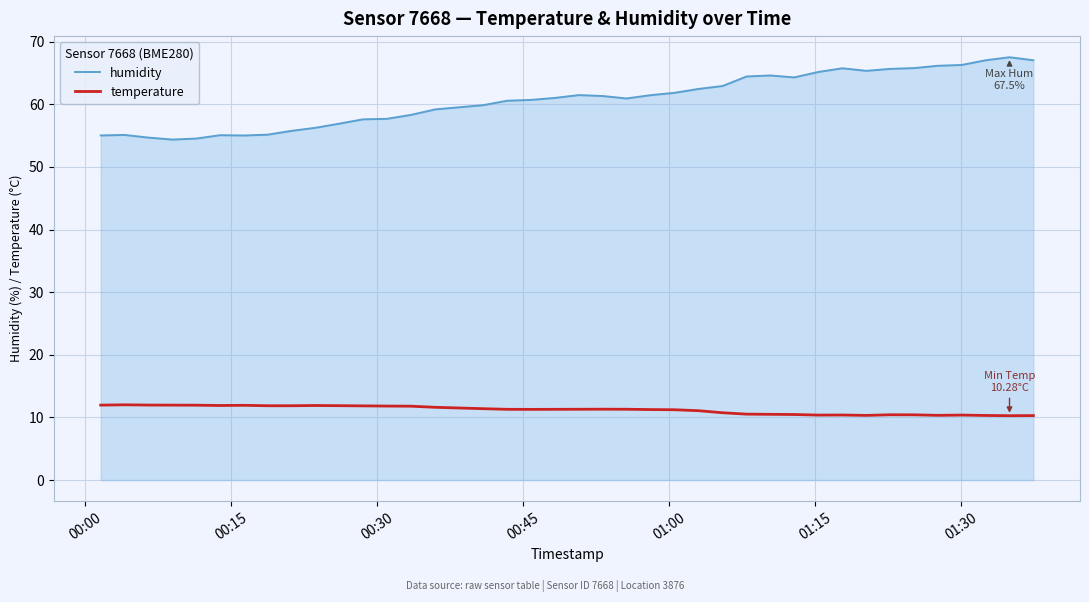

List the series in order of their overall mean, highest first.

humidity, temperature